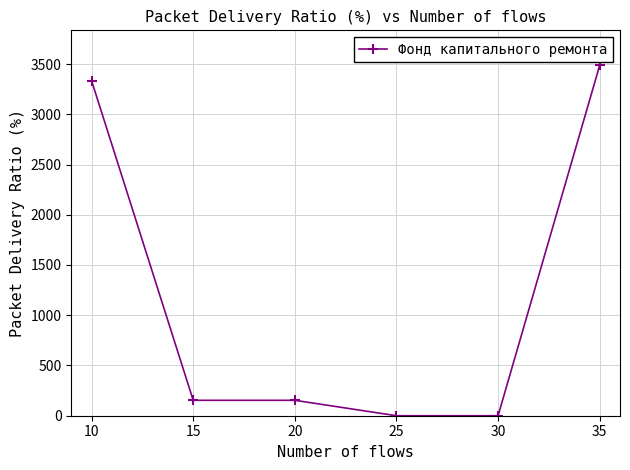

What is the maximum value shown in the chart?

3486.7